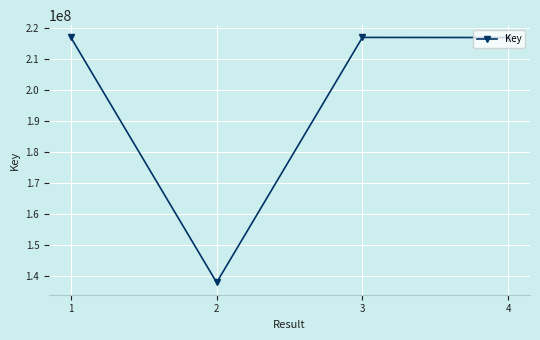

Approximately how many times larger is the value at 2 compared to 3?

0.6